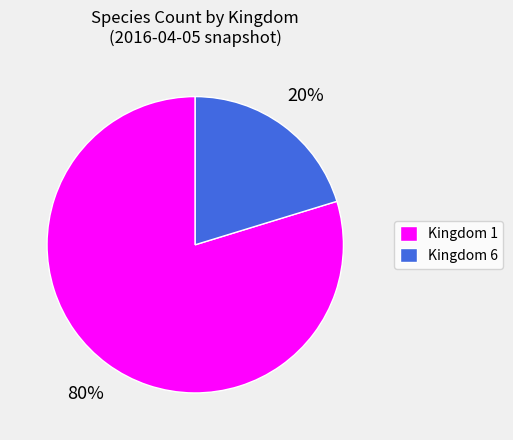

Combined, do Kingdom 6 and Kingdom 1 account for over 50%?

Yes